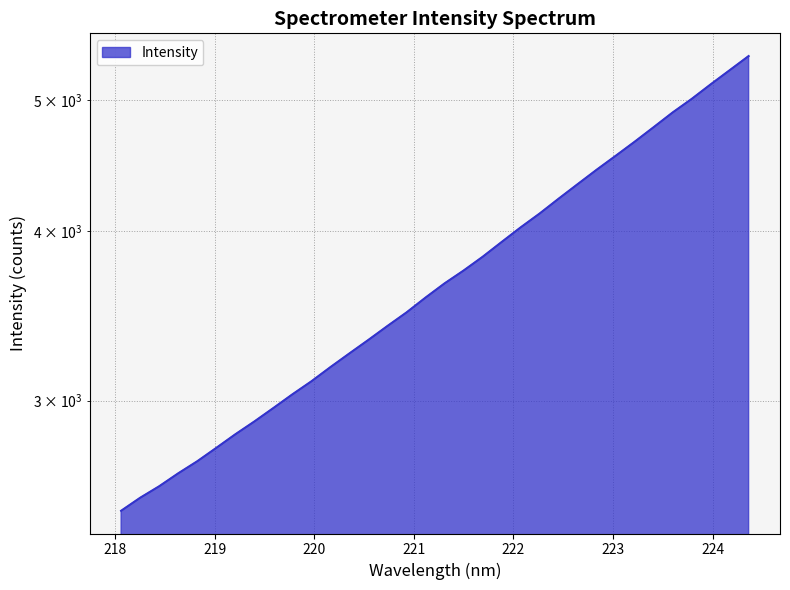

Reading right to left, extract all data points from this chart.

224.3616=5387.6	224.1709=5259.4	223.9802=5134.5	223.7895=5008.9	223.5987=4895.1	223.408=4774.3	223.2172=4657.6	223.0264=4547.4	222.8355=4441.1	222.6447=4333.6	222.4538=4227.9	222.263=4122.5	222.0721=4026.4	221.8812=3927.6	221.6902=3830.1	221.4993=3741.7	221.3083=3661.0	221.1174=3573.8	220.9264=3484.7	220.7354=3405.5	220.5444=3326.1	220.3533=3250.3	220.1623=3175.4	219.9712=3099.7	219.7801=3031.7	219.589=2962.0	219.3979=2894.9	219.2067=2832.6	219.0156=2767.9	218.8244=2705.6	218.6332=2650.7	218.442=2593.1	218.2508=2542.8	218.0596=2487.2